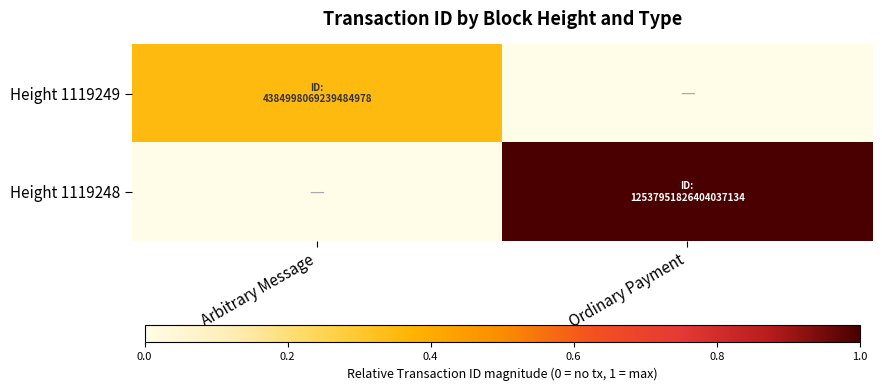

Rank the series by their average value, from lowest to highest.

Height 1119249, Height 1119248